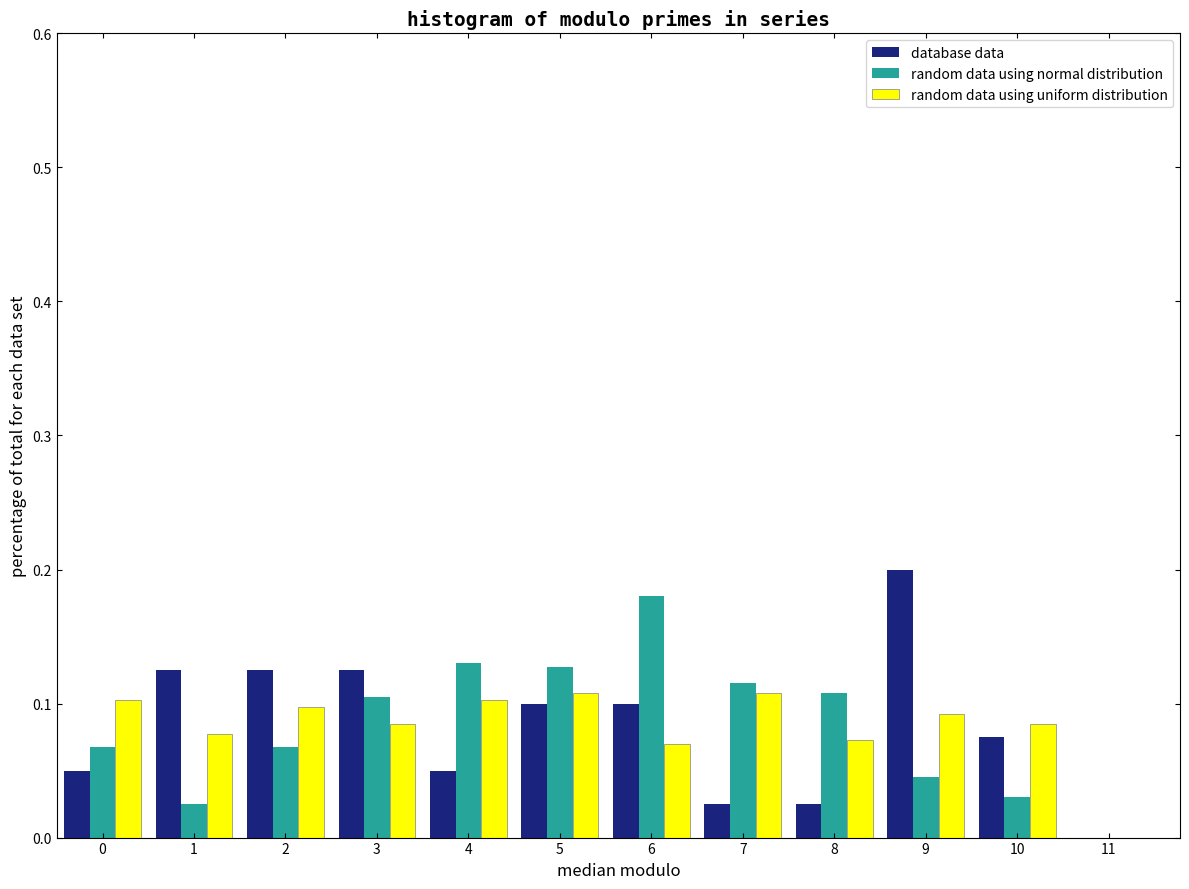

What is the total value across all series at 2?

0.3